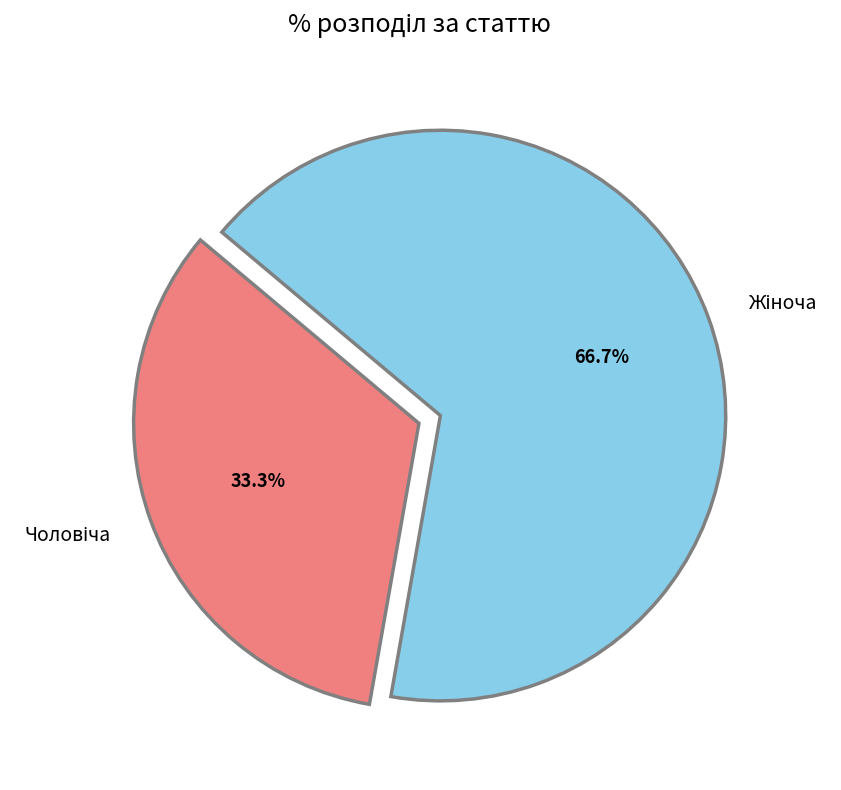

Is there a majority slice in this chart?

Yes